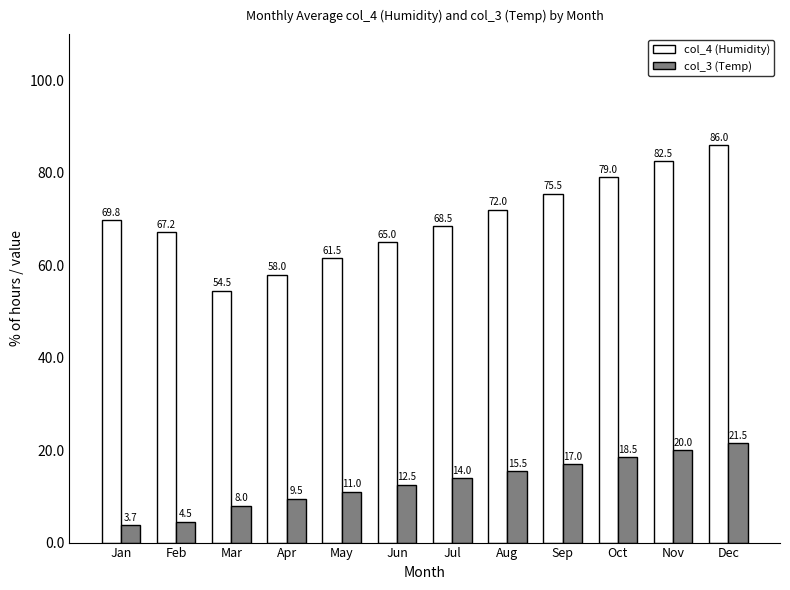

How many data points does each series have?

12